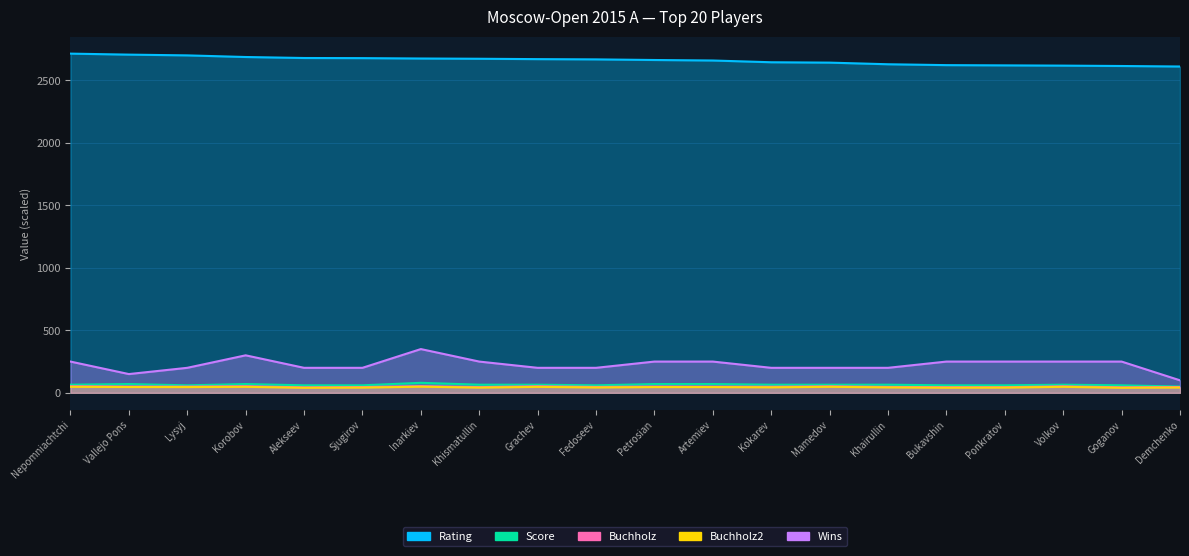

What is the sum of all Buchholz values?

972.0